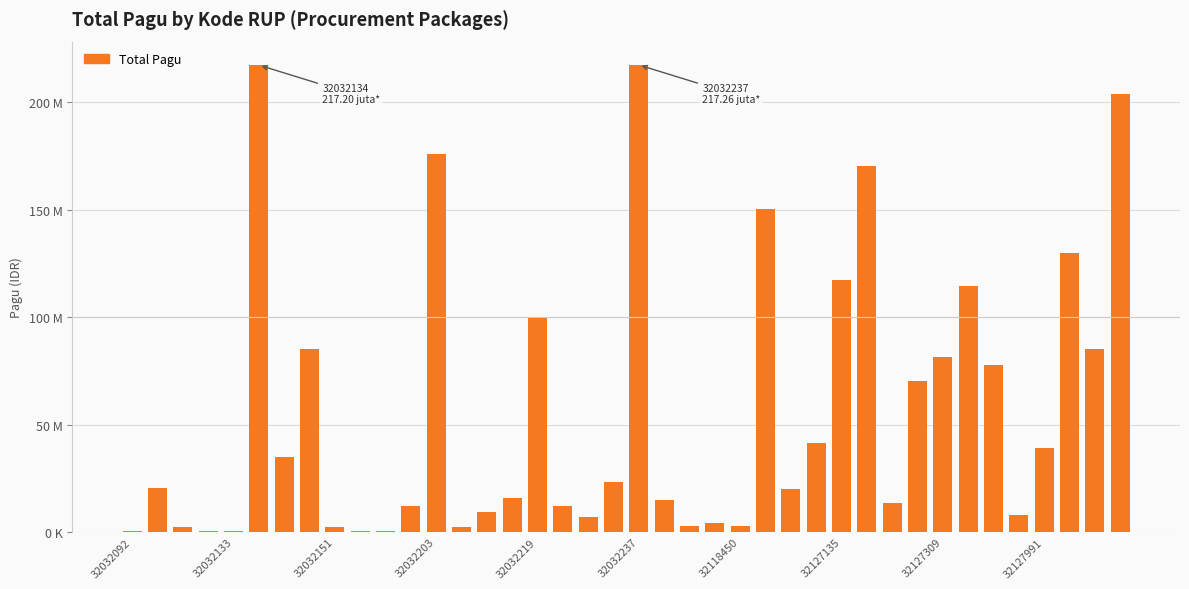

What is the difference between the second highest and minimum values?

216800000